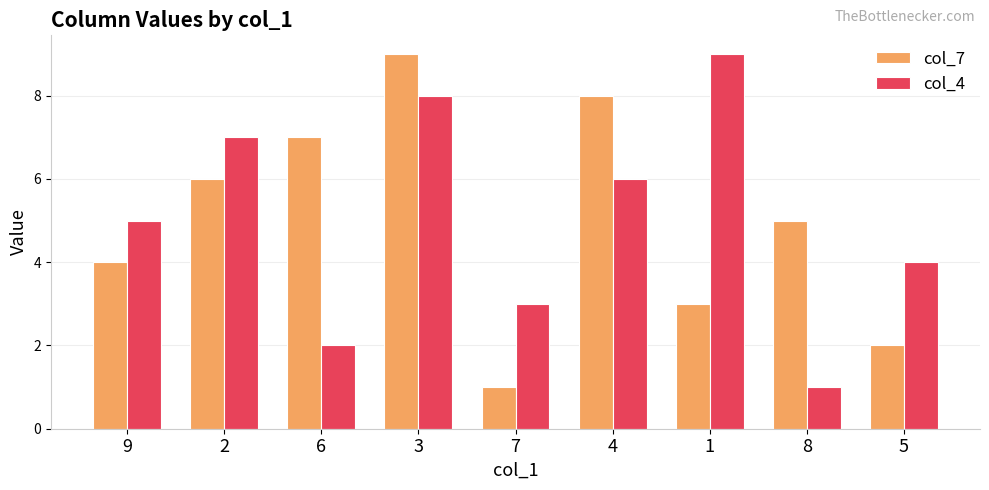

Are the bars horizontal?

No